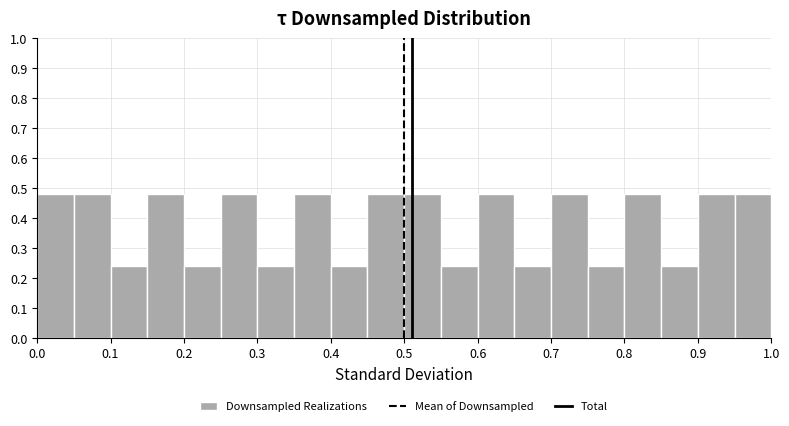

Reading left to right, list every bar in this chart as the range it spans on the x-axis followed by its height. The values are not printed on the chart, so give them approximately, as read against the axis.

0.00 to 0.05: 0.48
0.05 to 0.10: 0.48
0.10 to 0.15: 0.24
0.15 to 0.20: 0.48
0.20 to 0.25: 0.24
0.25 to 0.30: 0.48
0.30 to 0.35: 0.24
0.35 to 0.40: 0.48
0.40 to 0.45: 0.24
0.45 to 0.50: 0.48
0.50 to 0.55: 0.48
0.55 to 0.60: 0.24
0.60 to 0.65: 0.48
0.65 to 0.70: 0.24
0.70 to 0.75: 0.48
0.75 to 0.80: 0.24
0.80 to 0.85: 0.48
0.85 to 0.90: 0.24
0.90 to 0.95: 0.48
0.95 to 1.00: 0.48